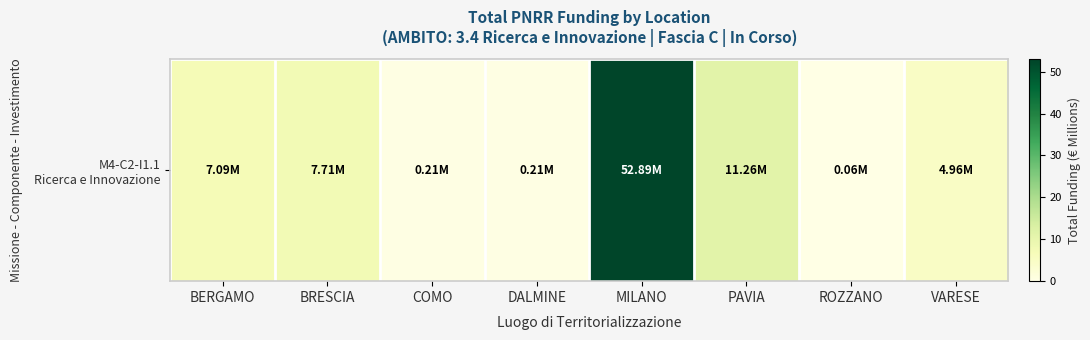

Which has a higher value, PAVIA or BRESCIA?

PAVIA